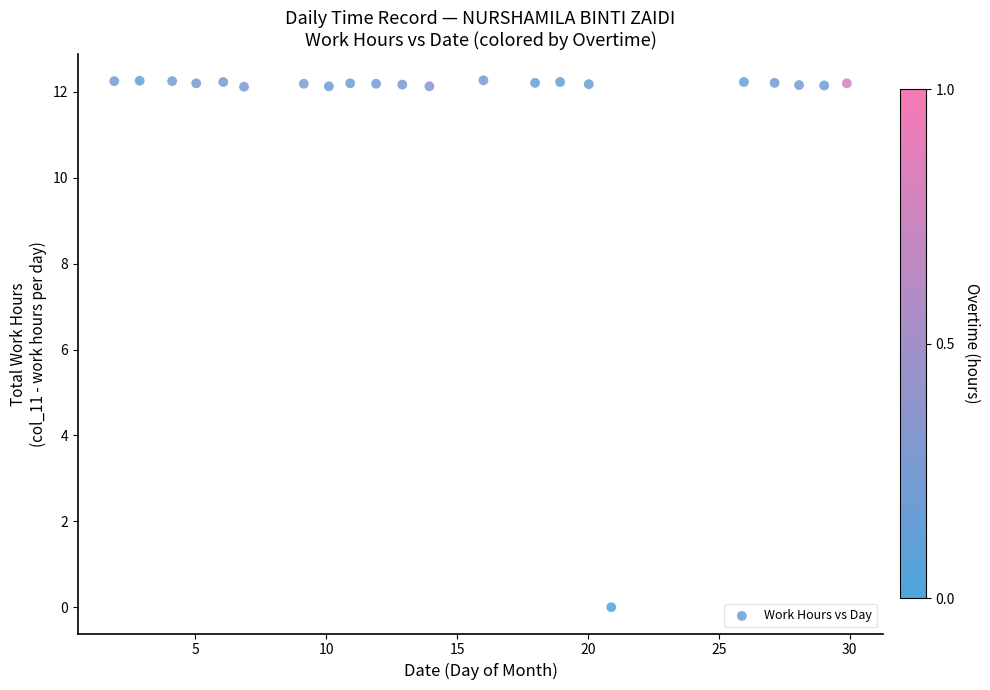

What is the range of Y values (max minus min)?

12.3